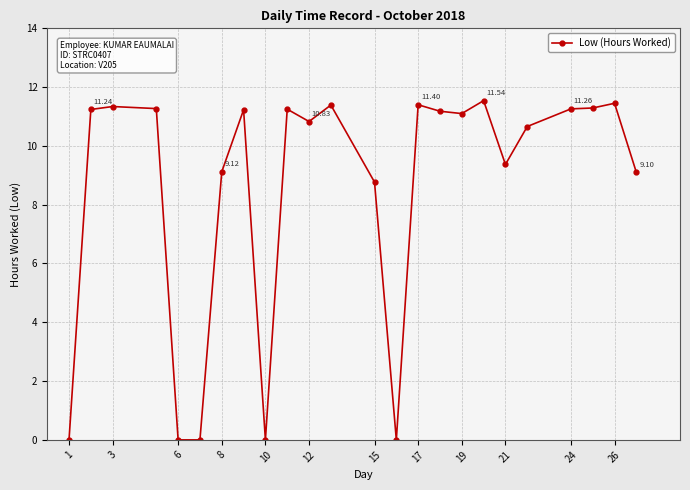

What is the difference between the maximum and second lowest values?

11.5